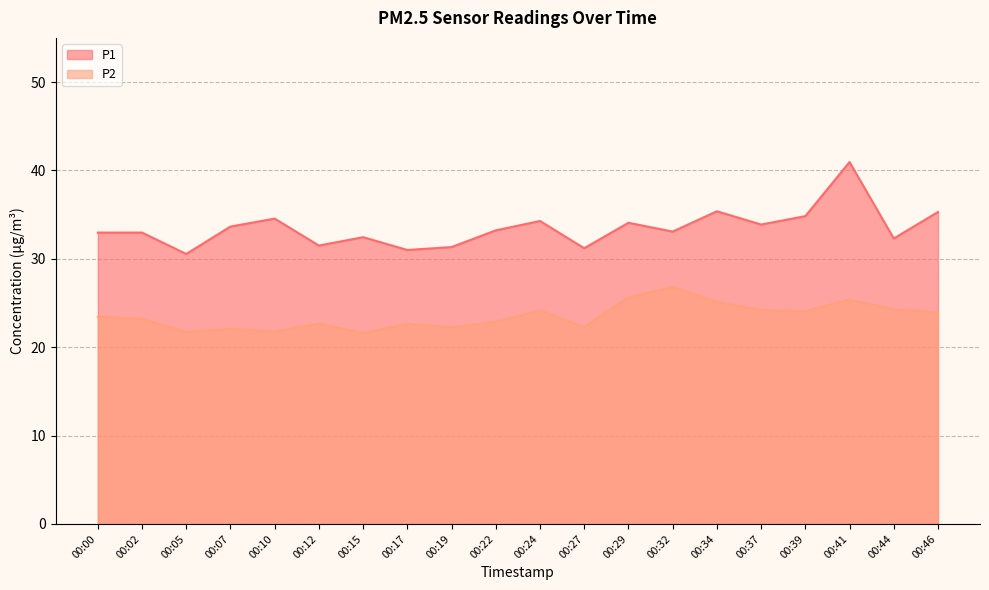

Which has a higher value, 00:22 or 00:00?

00:22